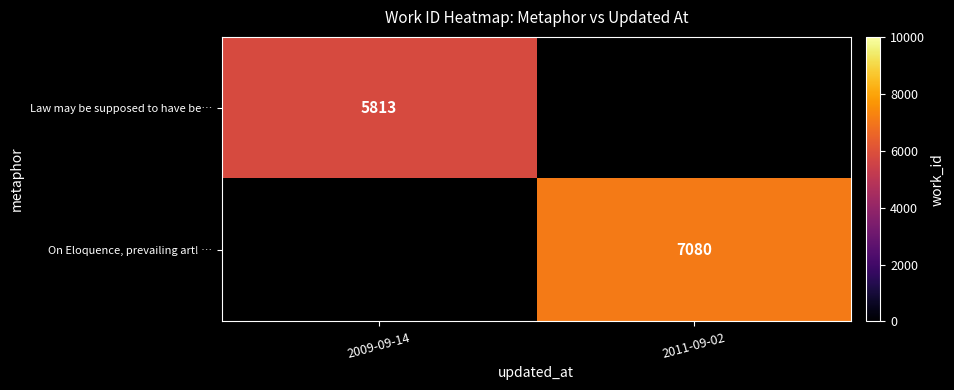

What is the smallest value displayed?

5813.0